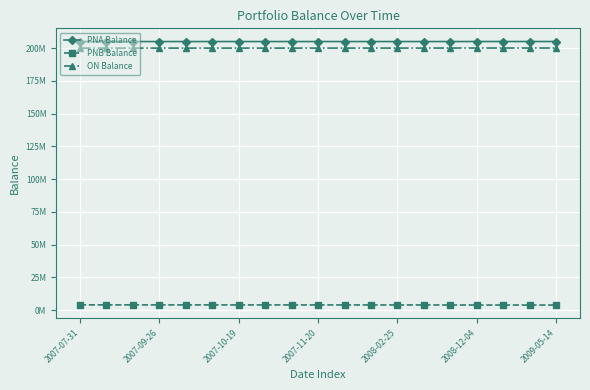

Does the chart have visible grid lines?

Yes